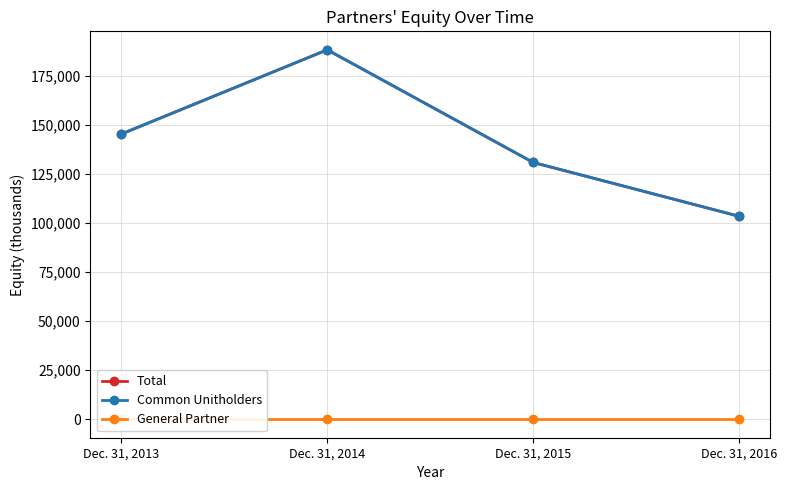

What is the difference between the maximum and minimum values in the Total series?

84899